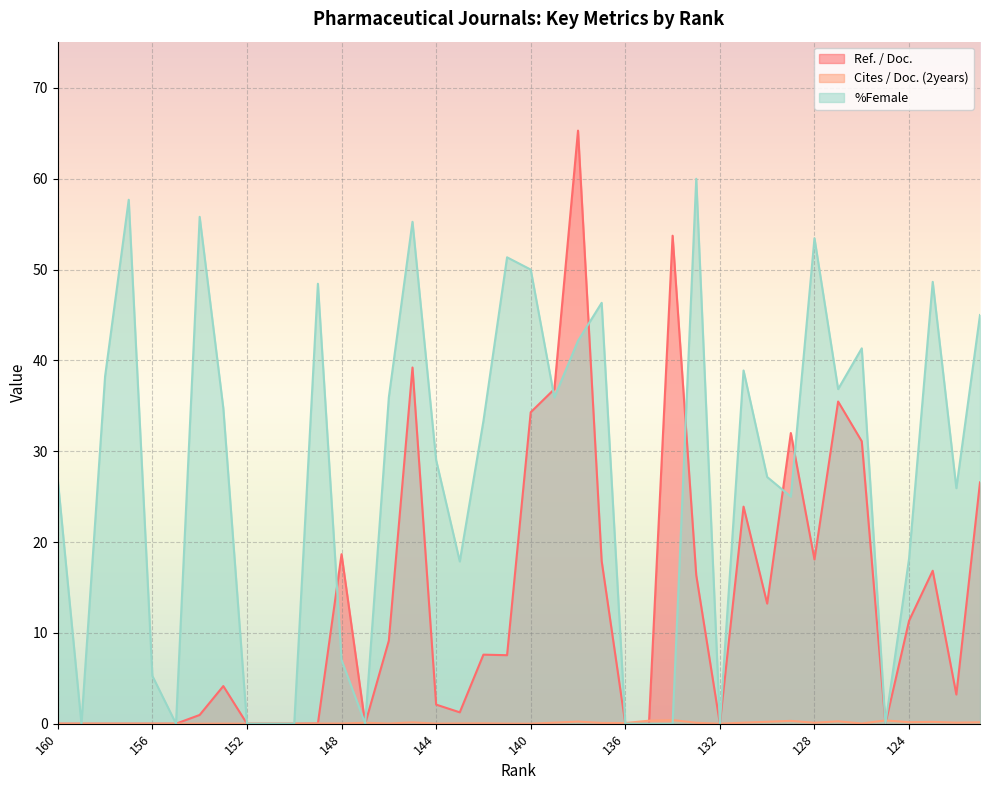

How many lines are shown in the chart?

3